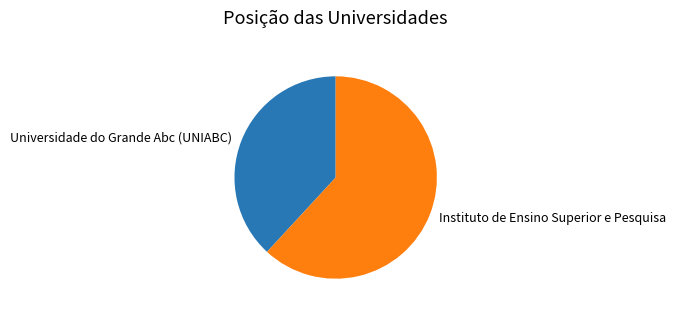

Rank the categories by value from highest to lowest.

Instituto de Ensino Superior e Pesquisa, Universidade do Grande Abc (UNIABC)